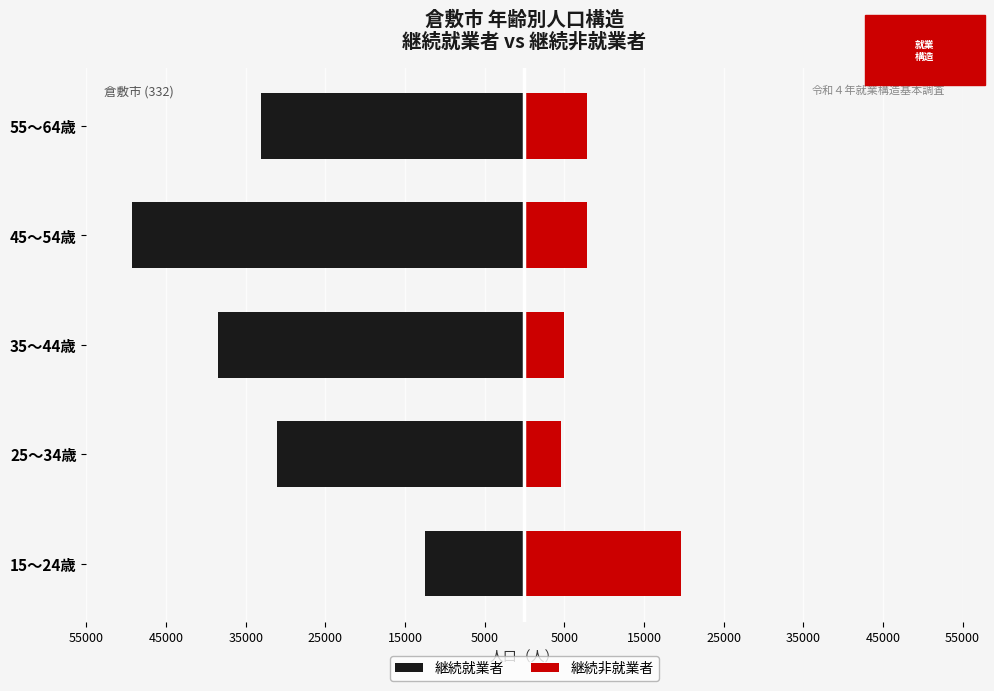

What is the minimum value shown in the chart?

-49300